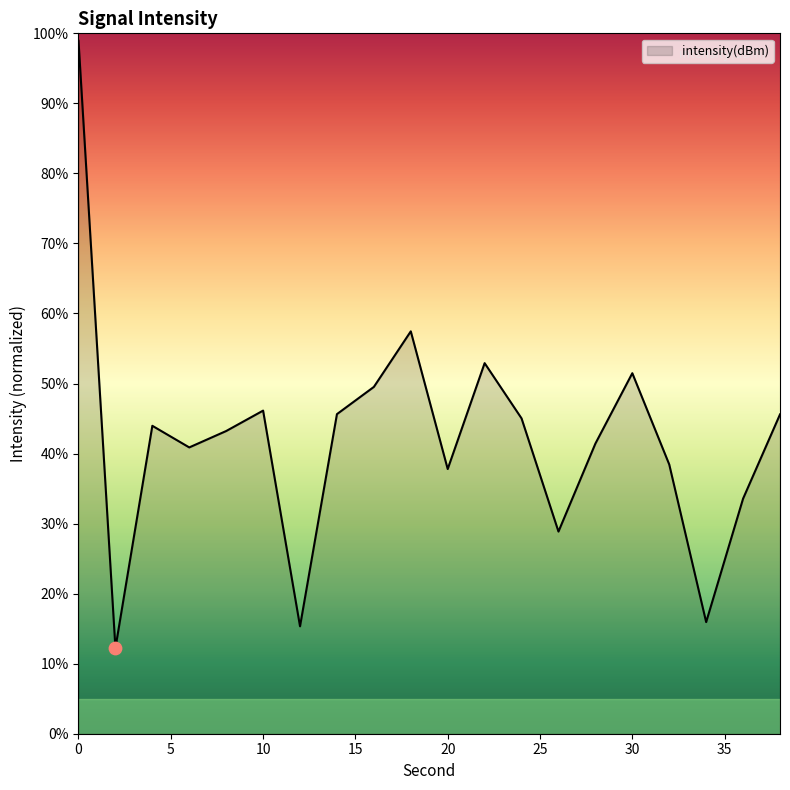

What is the difference between the maximum and minimum values?

86.7